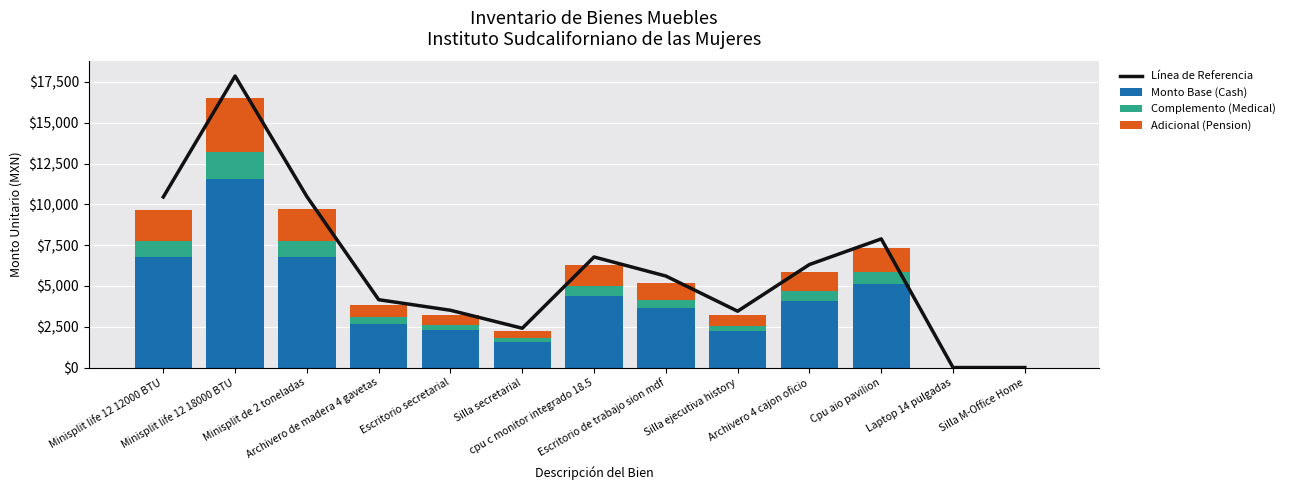

Is it true that Monto Base (Cash) equals 694.3 at Escritorio secretarial?

False